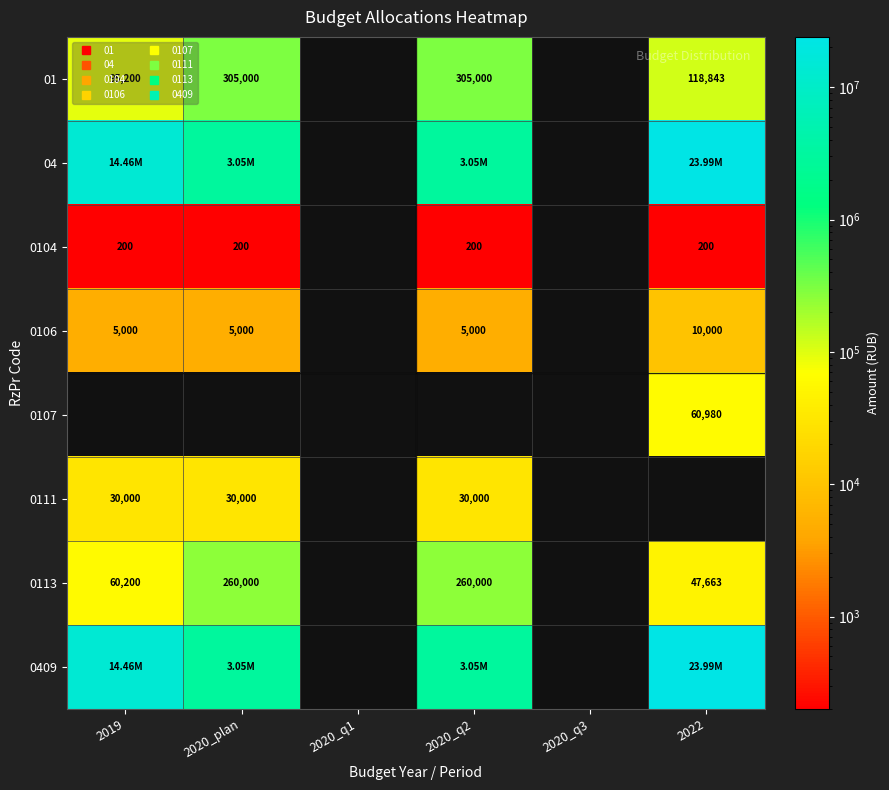

At 2020_q2, list the series in order from largest to smallest.

04, 0409, 01, 0113, 0106, 0107, 0111, 0104